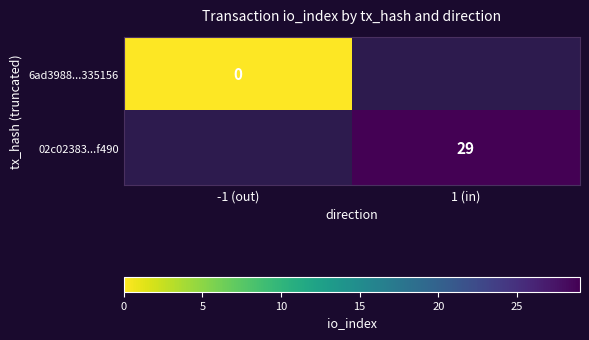

Is it true that 02c02383...f490 equals 19 at 1 (in)?

False